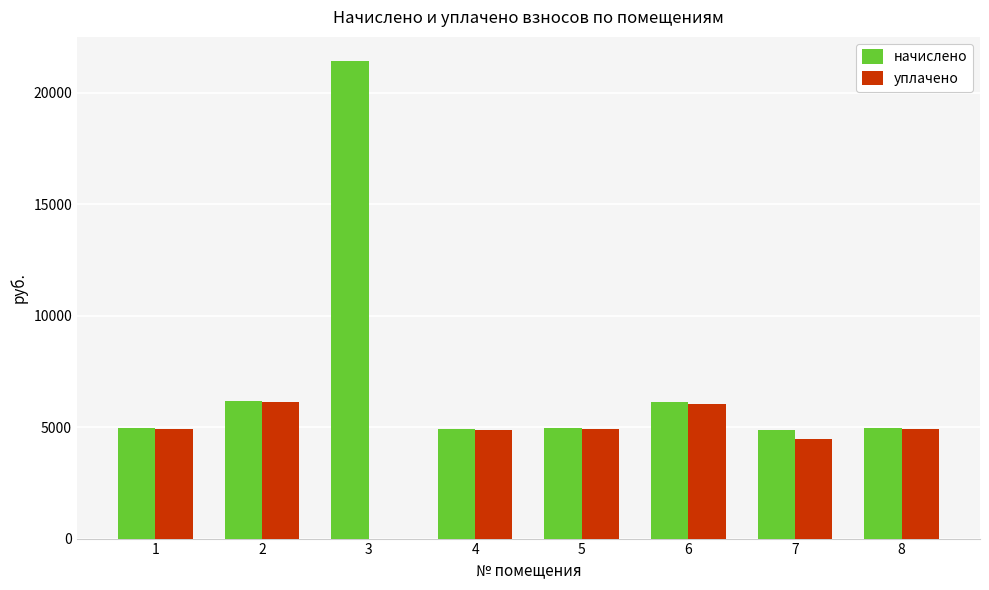

Which series changed the most between 5 and 6?

начислено